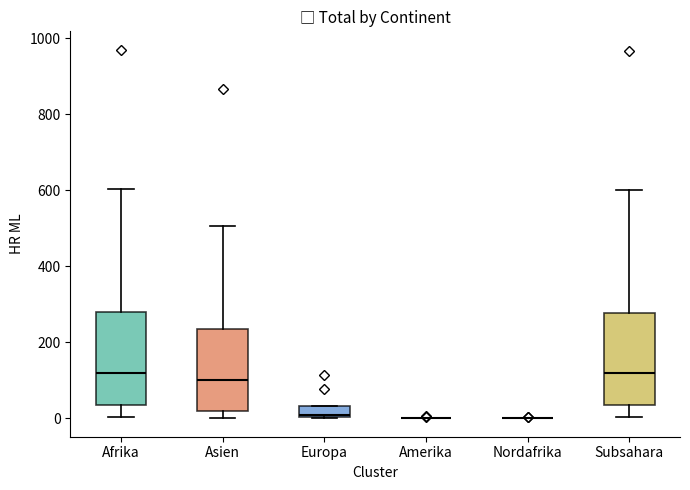

Where does the lower whisker of the box for Subsahara end on the y-axis? The values are not printed on the chart, so give them approximately, as read against the axis.

0